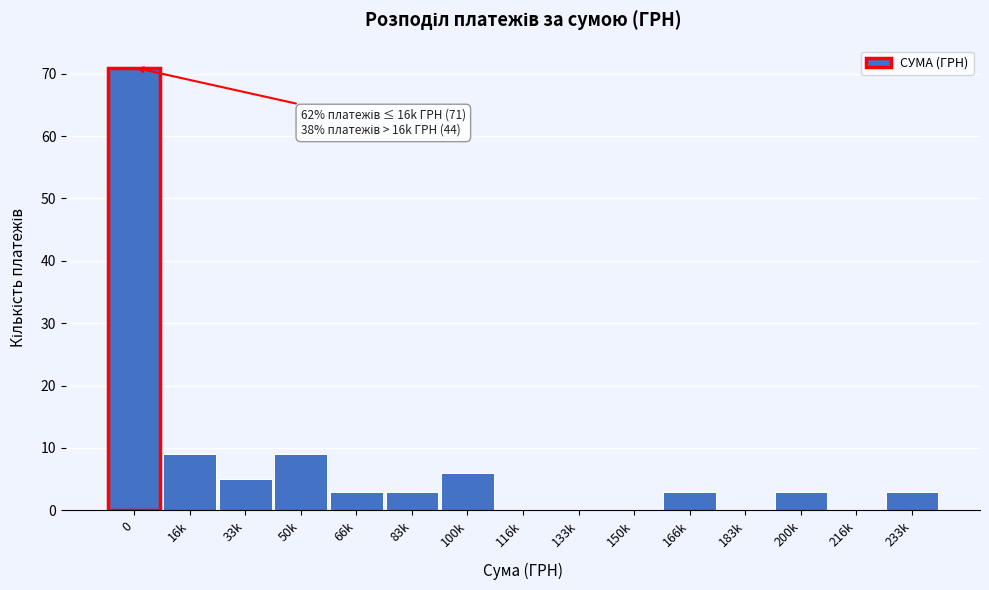

Reading left to right, extract all data points from this chart.

0=71	16k=9	33k=5	50k=9	66k=3	83k=3	100k=6	116k=0	133k=0	150k=0	166k=3	183k=0	200k=3	216k=0	233k=3